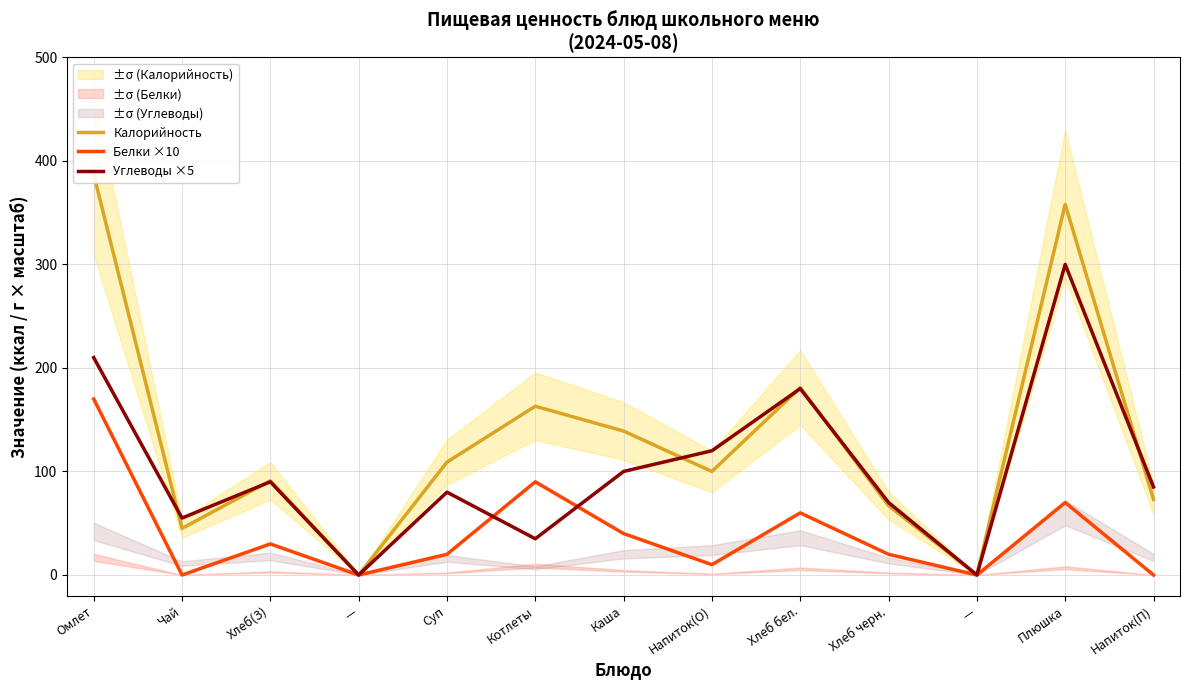

True or false: Белки ×10 and Калорийность intersect in this chart.

False